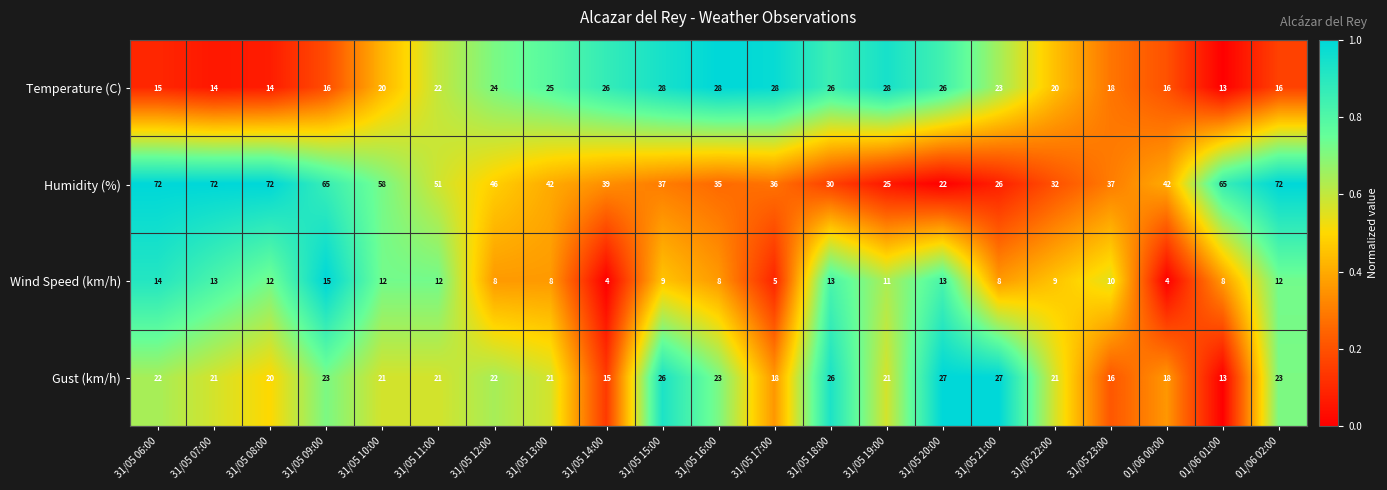

The value of Humidity (%) at 01/06 02:00 is 72. True or false?

True